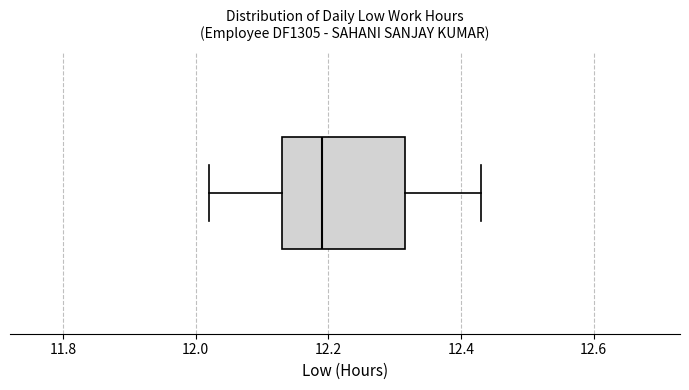

Read this box plot against the x-axis: the position of the median line, the range covered by the box, and the ends of both whiskers. The values are not printed on the chart, so give them approximately, as read against the axis.

median 12.20, box 12.14 to 12.32, whiskers 12.02 to 12.44